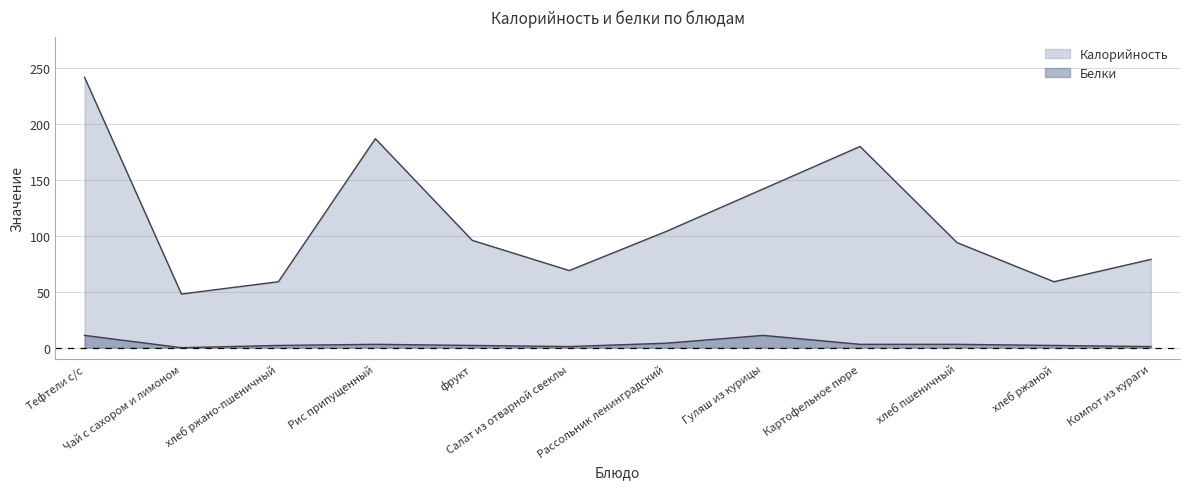

Rank the series by their average value, from highest to lowest.

Калорийность, Белки